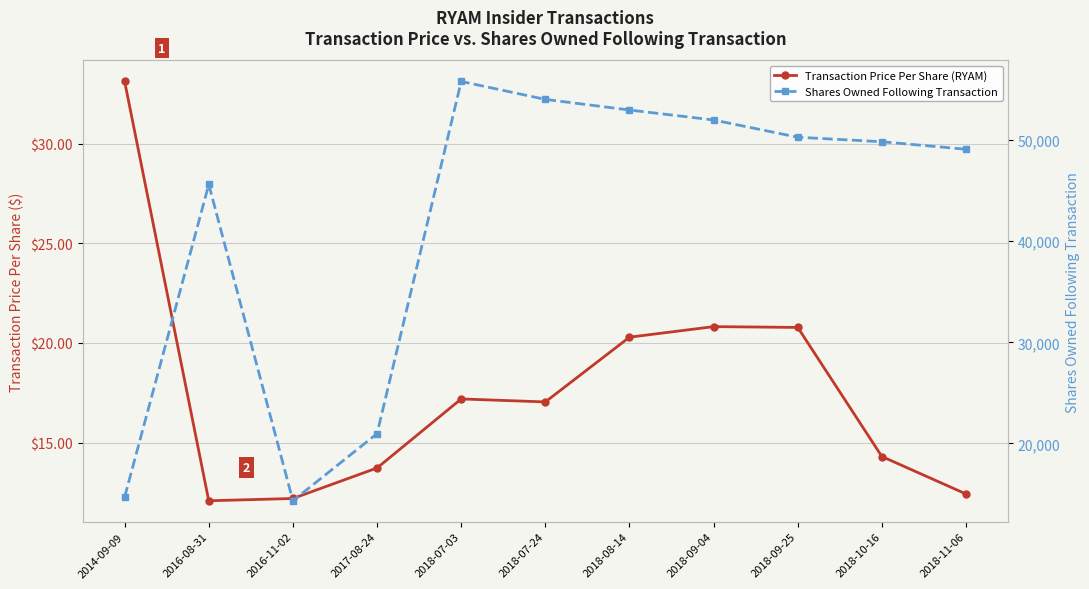

At which label is Transaction Price Per Share (RYAM) closest to 22?

2018-09-04